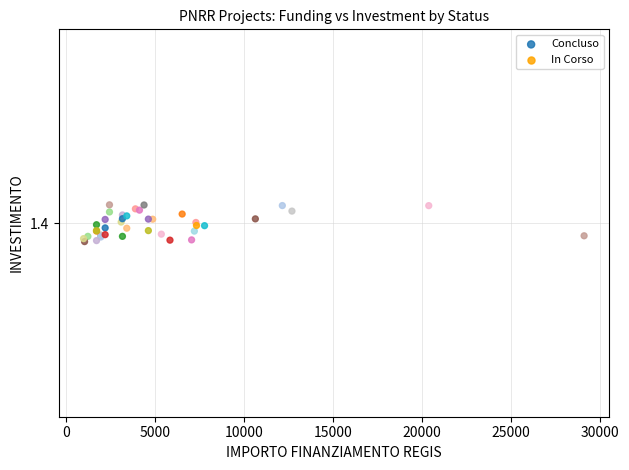

What are all the series names shown in the legend?

Concluso, In Corso